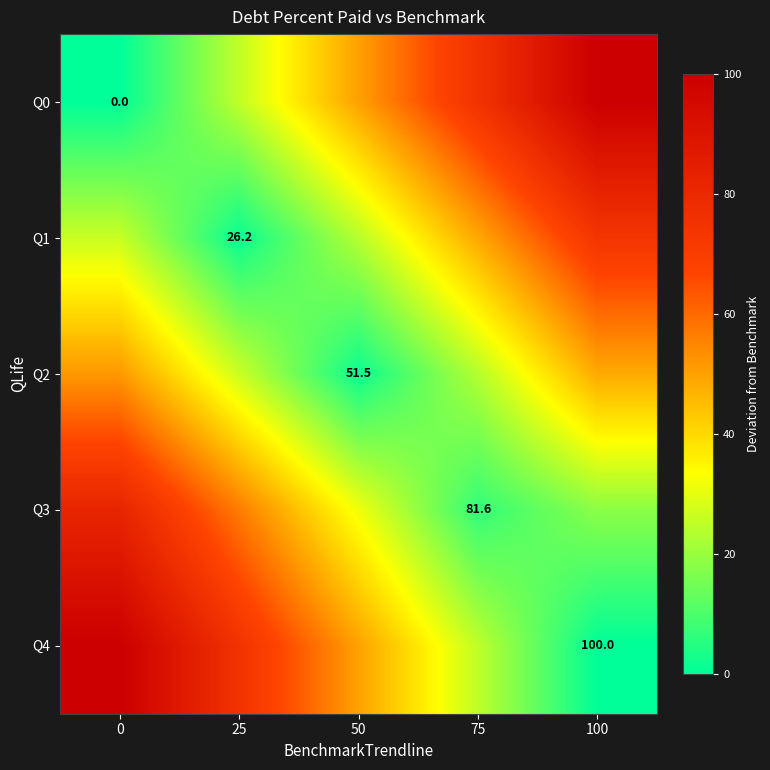

What is the highest value of the Q4 series?

100.0